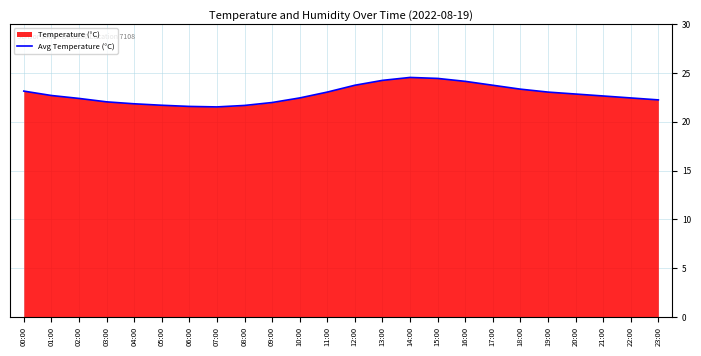

Reading right to left, transcribe all the data shown in this chart.

23:00=22.2	22:00=22.4	21:00=22.6	20:00=22.9	19:00=23.1	18:00=23.4	17:00=23.8	16:00=24.1	15:00=24.4	14:00=24.6	13:00=24.2	12:00=23.8	11:00=23.1	10:00=22.4	09:00=22.0	08:00=21.7	07:00=21.5	06:00=21.6	05:00=21.7	04:00=21.9	03:00=22.1	02:00=22.4	01:00=22.7	00:00=23.1